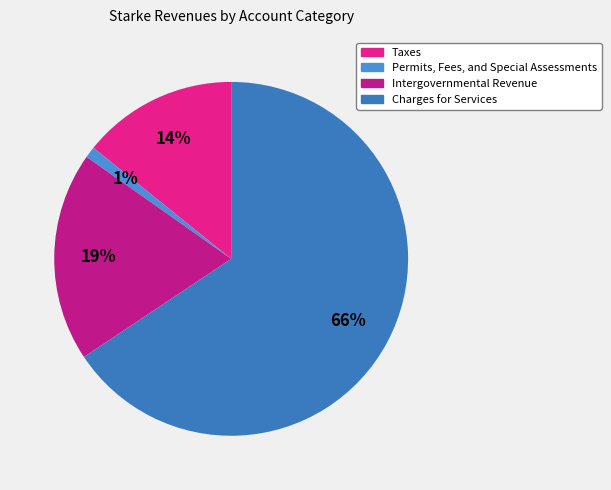

Count the number of slices in the pie.

4